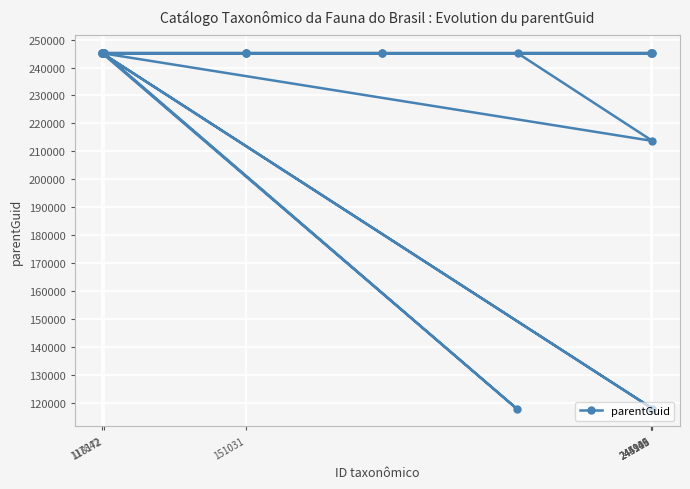

Is it true that the value at 118172 is 170055?

False